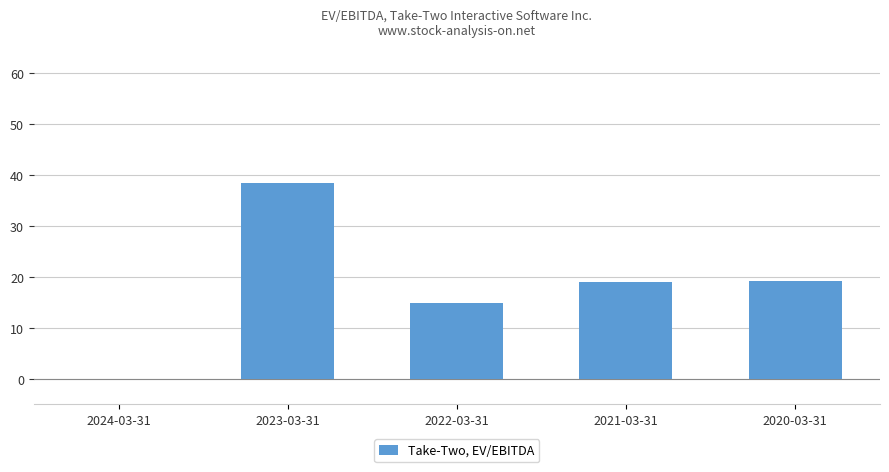

Approximately how many times larger is the value at 2021-03-31 compared to 2020-03-31?

1.0